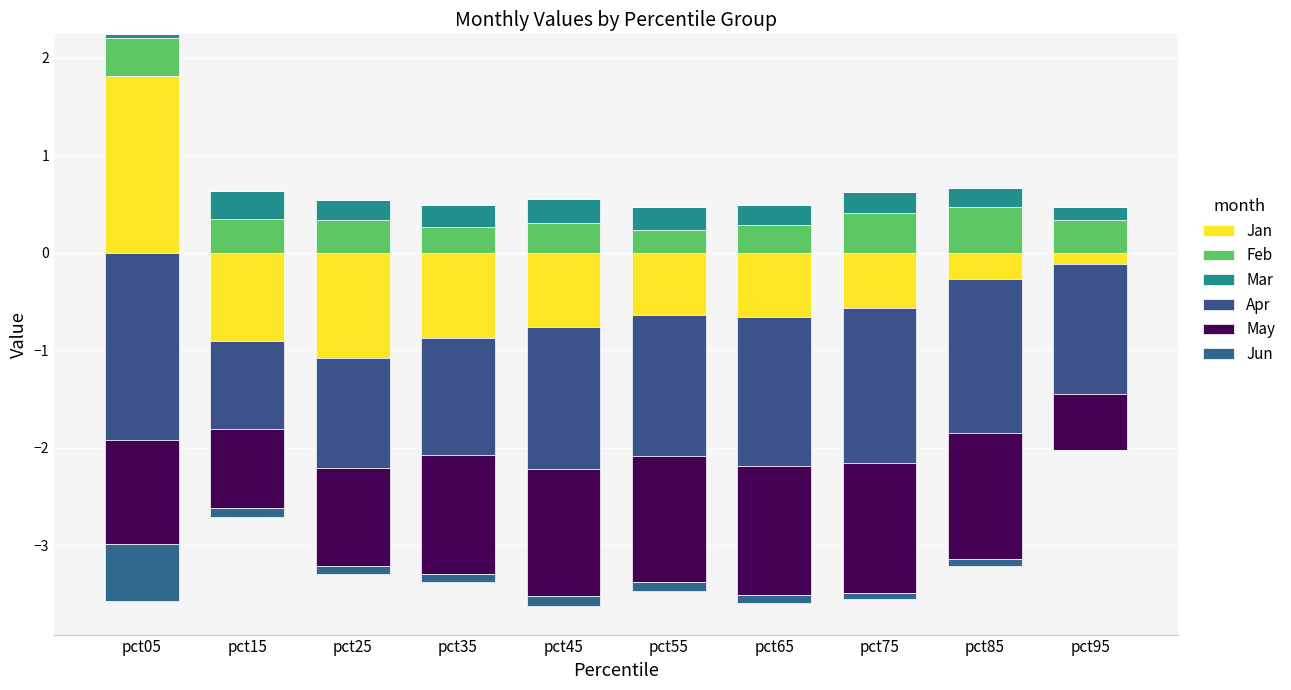

List the series in order of their peak value, highest first.

Jan, Feb, Mar, Jun, Apr, May